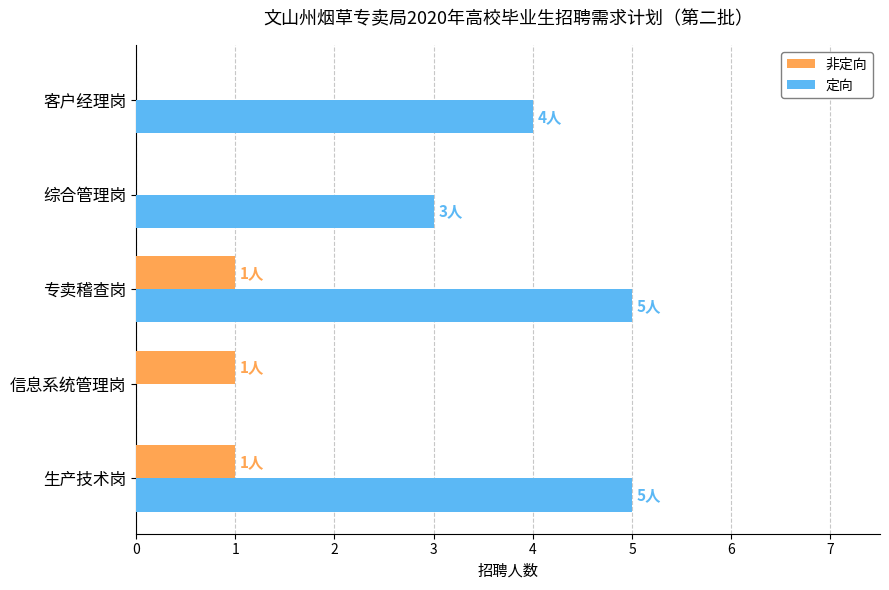

How many series are shown in this chart?

2